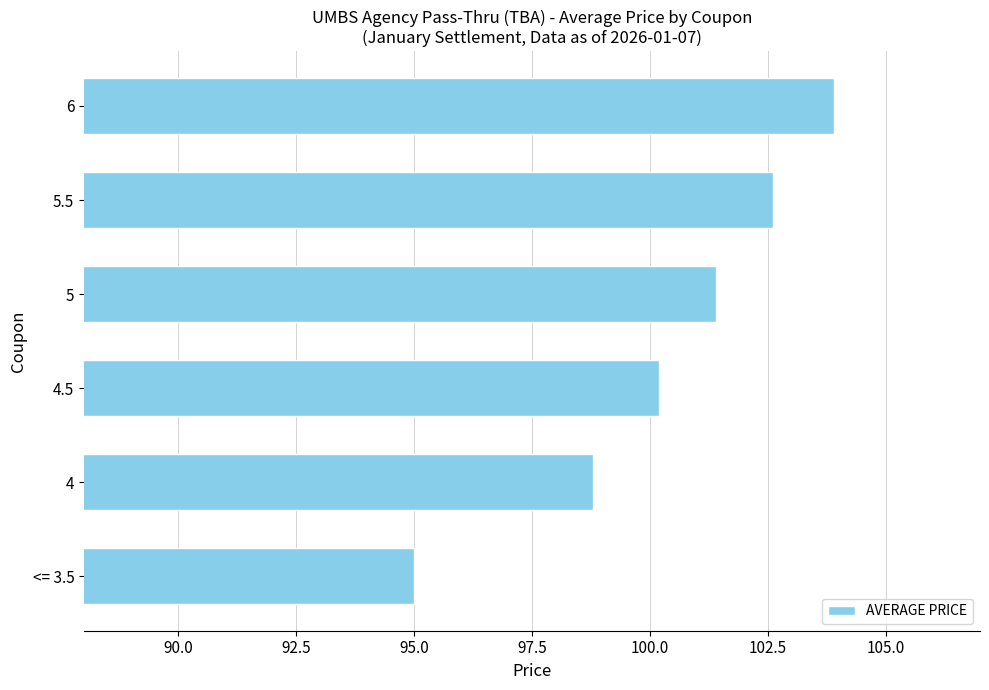

True or false: the data shows 95.0 at <= 3.5.

True